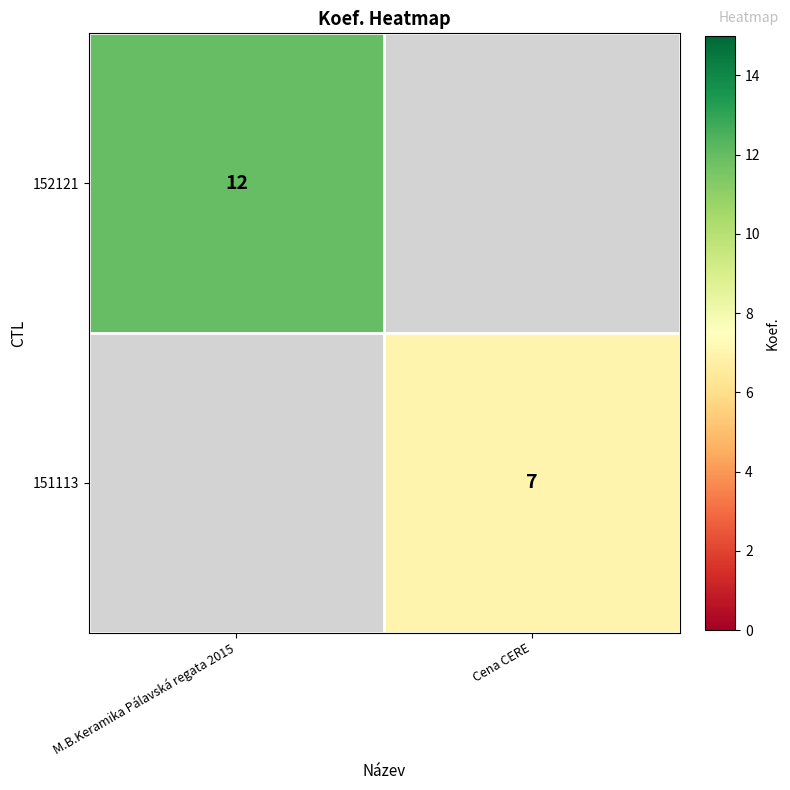

The 152121 series shows 18 at M.B.Keramika Pálavská regata 2015. True or false?

False